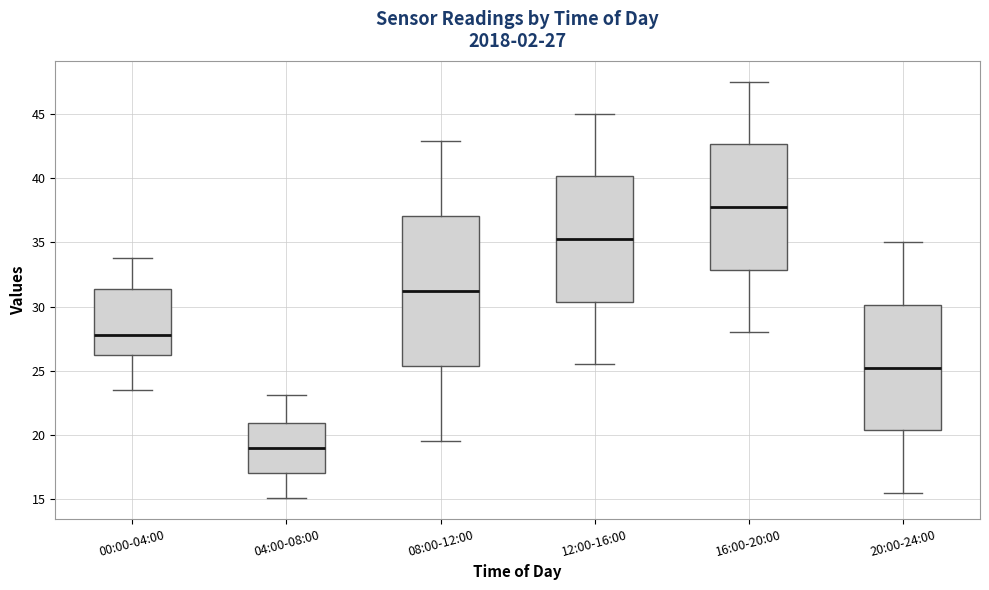

Which box's median line is the lowest?

04:00-08:00